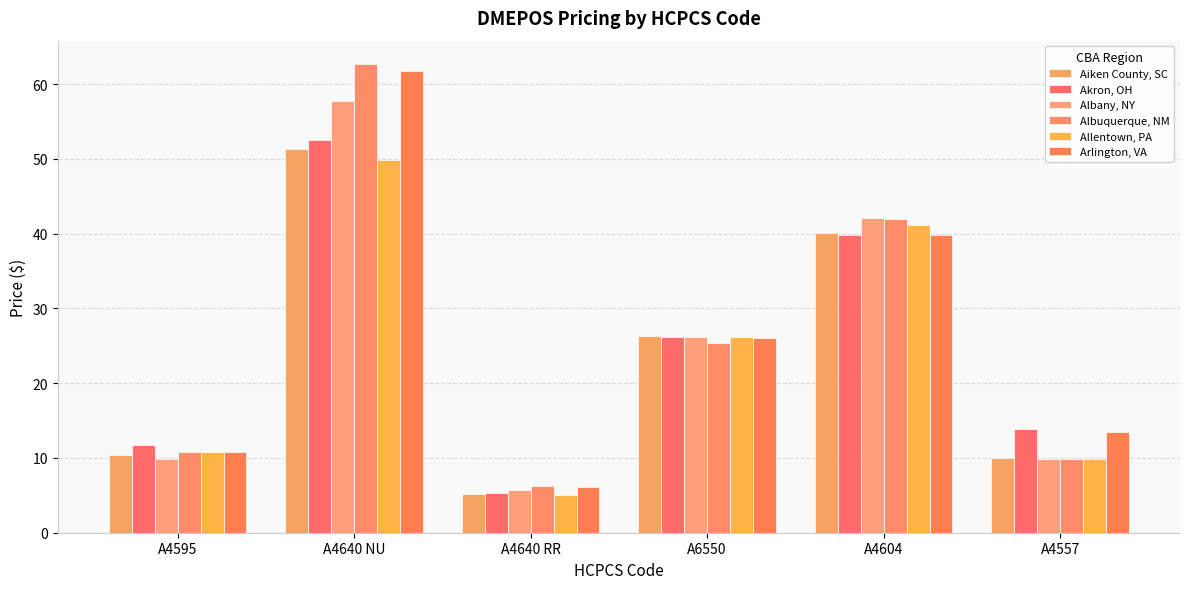

What is the label of the 6th bar from the right?

A4595